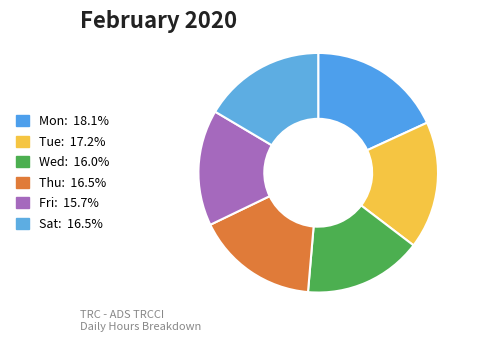

How many slices are in this pie chart?

6